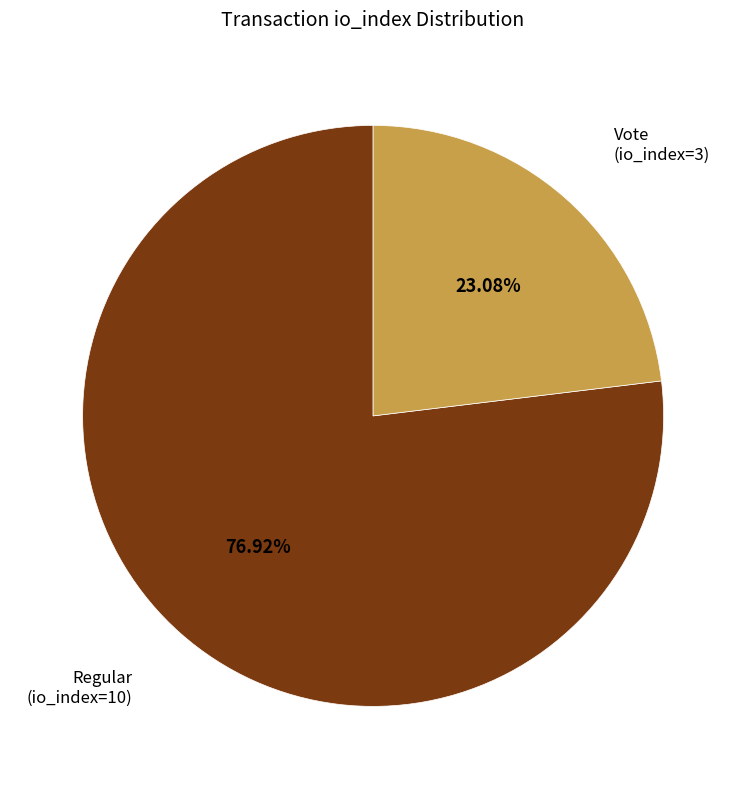

Does any single category account for the majority?

Yes